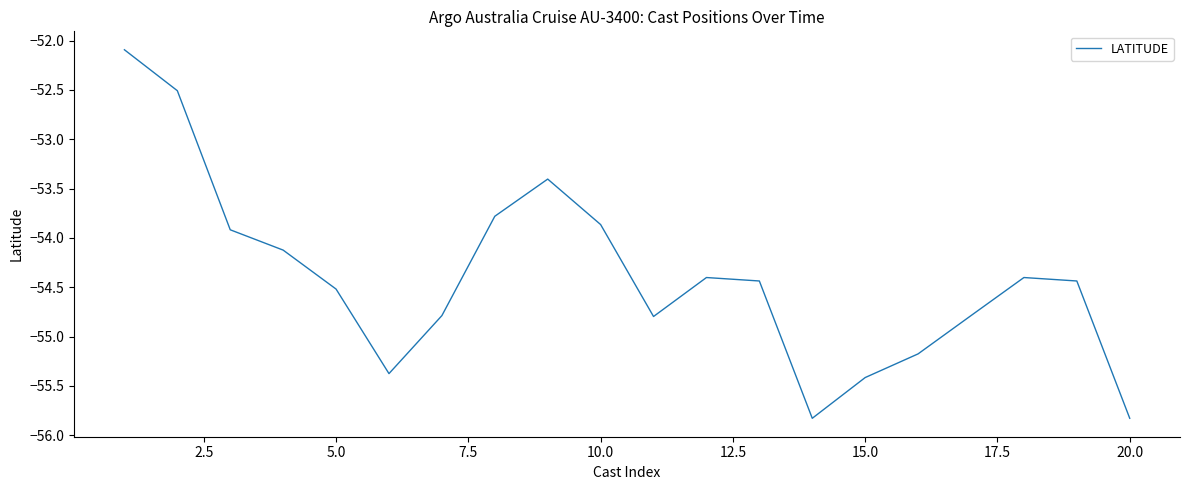

What is the smallest value displayed?

-55.8